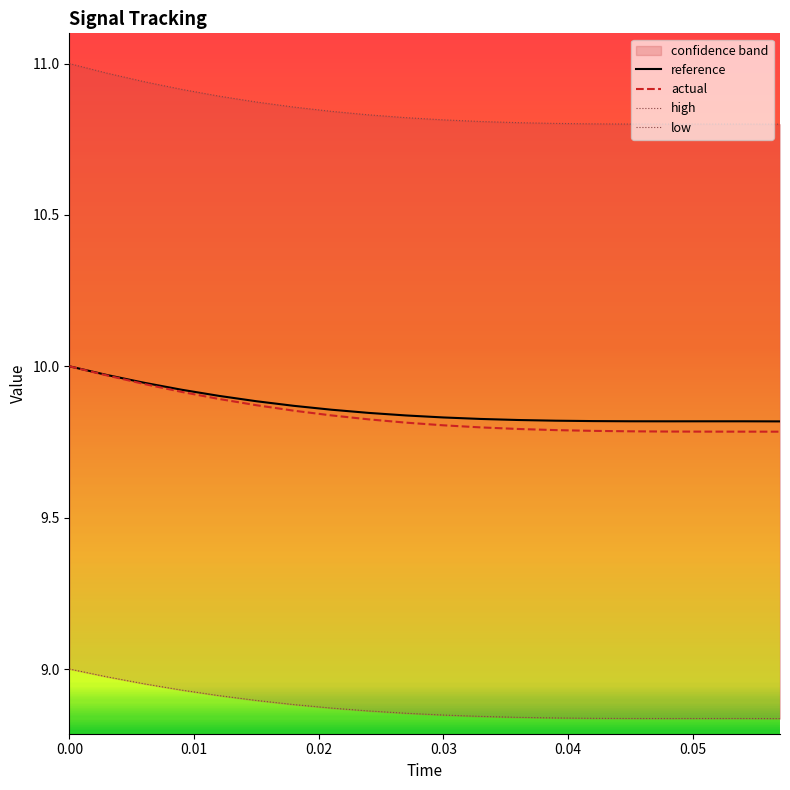

True or false: reference and high intersect in this chart.

False